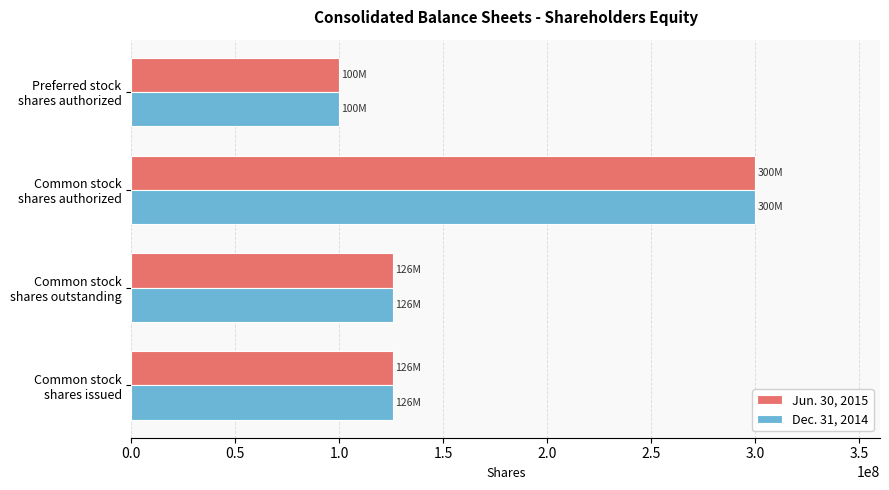

What are all the series names shown in the legend?

Jun. 30, 2015, Dec. 31, 2014